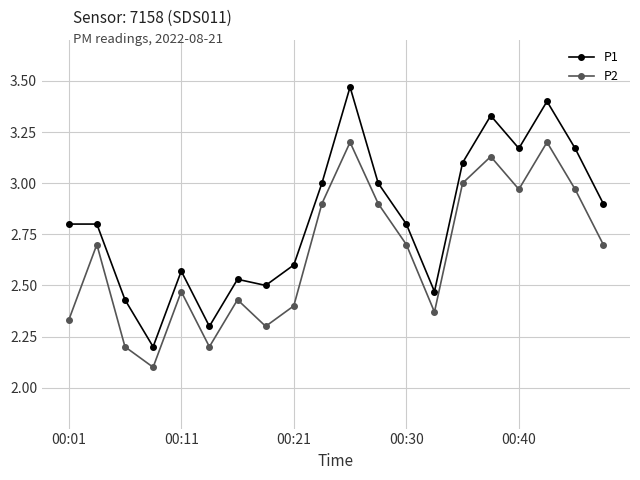

What is the difference between the maximum and second lowest values in the P1 series?

1.2